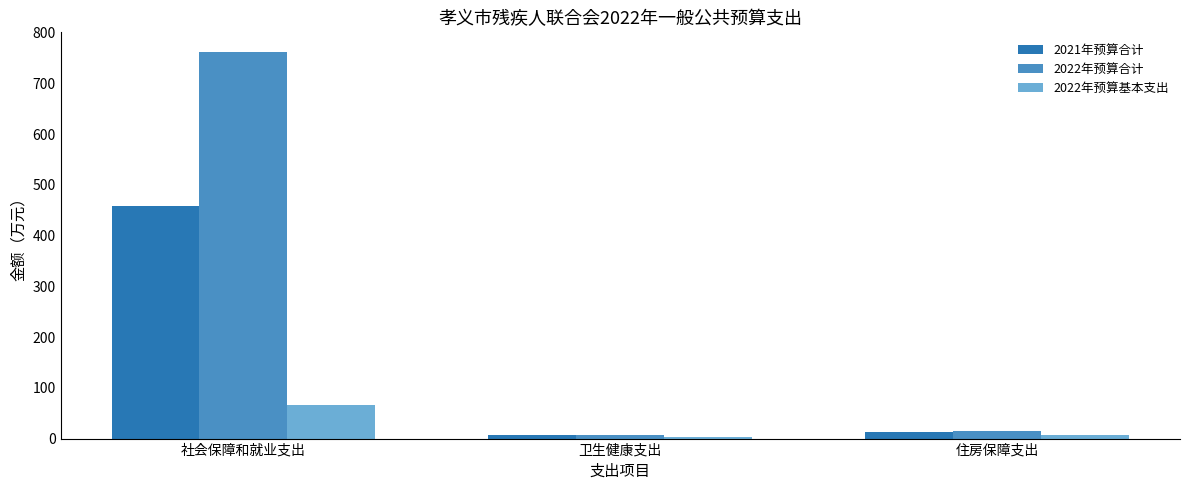

What is the label of the 1st bar from the right?

住房保障支出